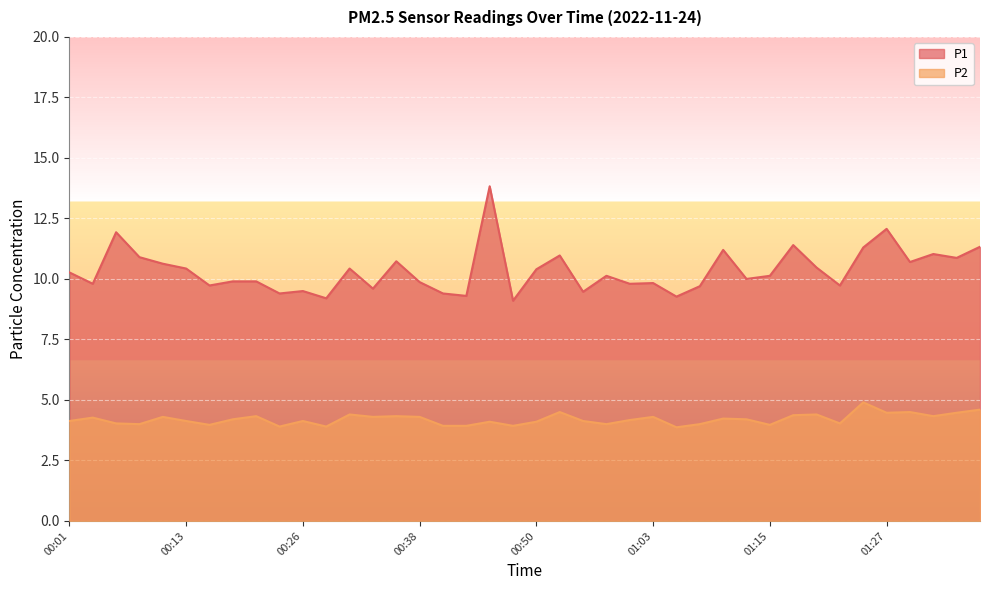

True or false: P1 and P2 intersect in this chart.

False